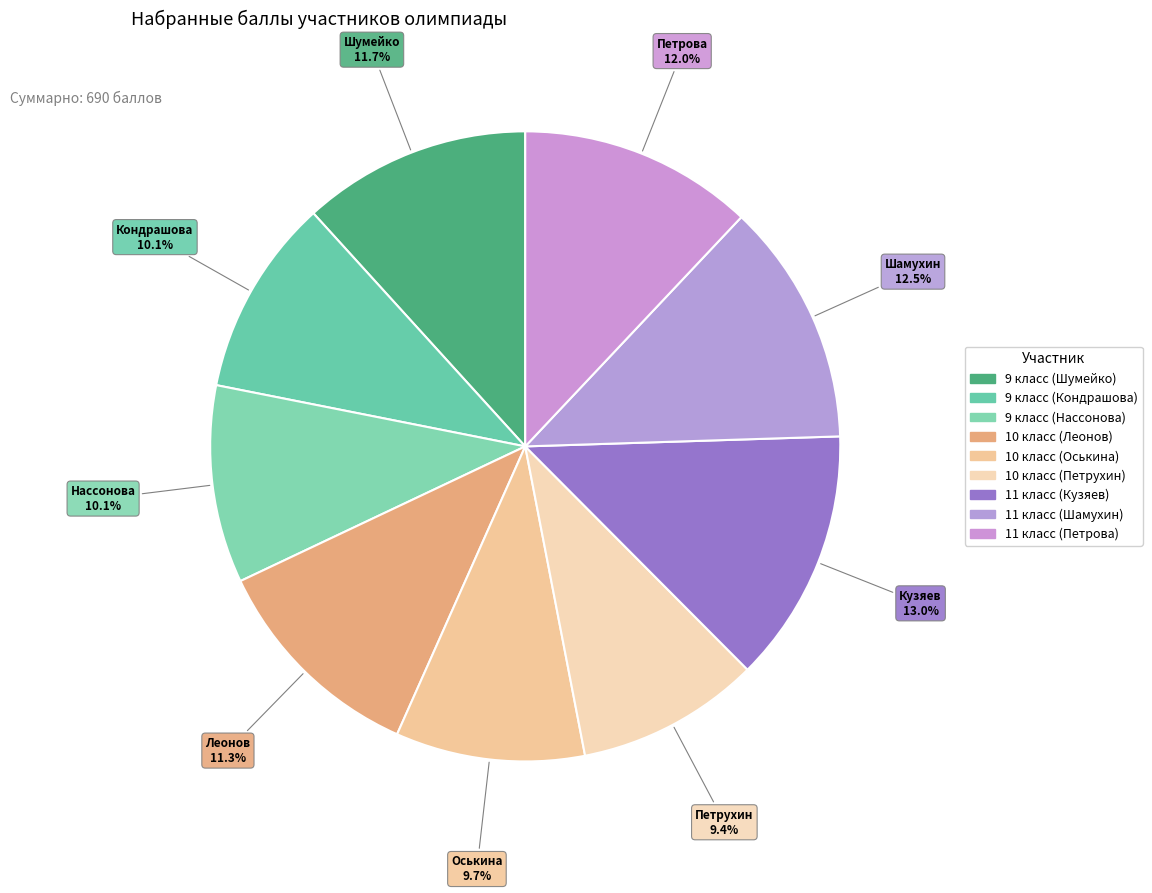

Count the number of slices in the pie.

9